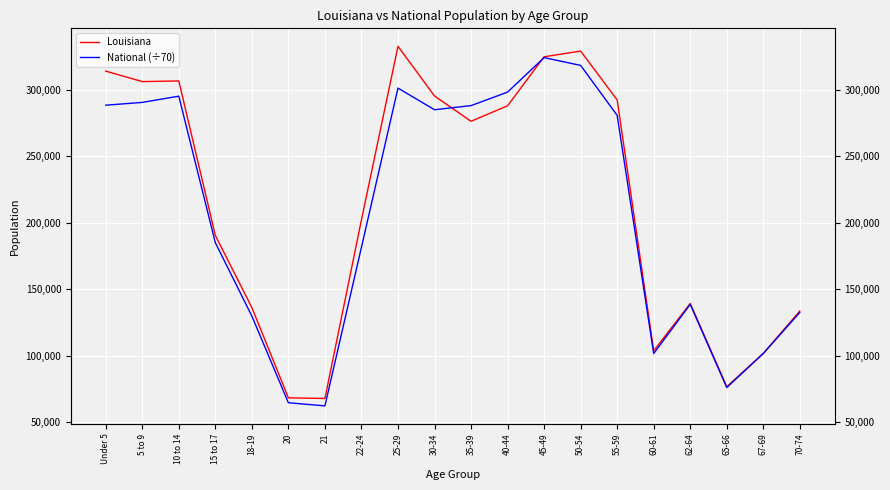

At which category does the chart reach its minimum across all series?

21